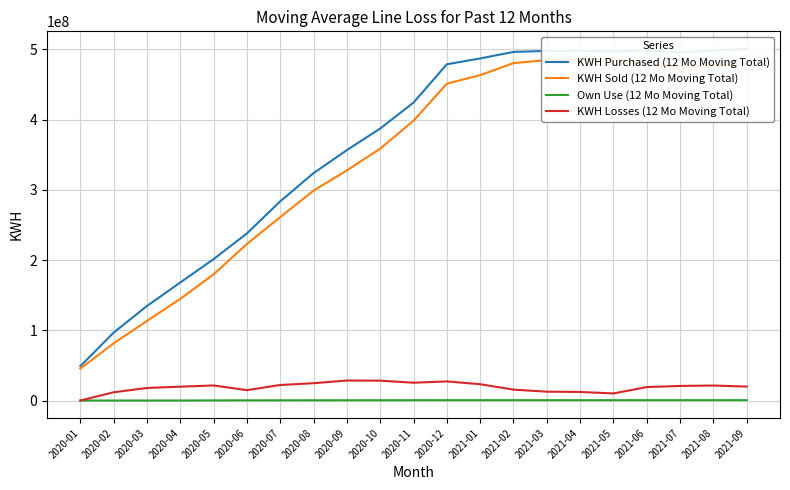

Where is the first local maximum for KWH Sold (12 Mo Moving Total)?

2021-05